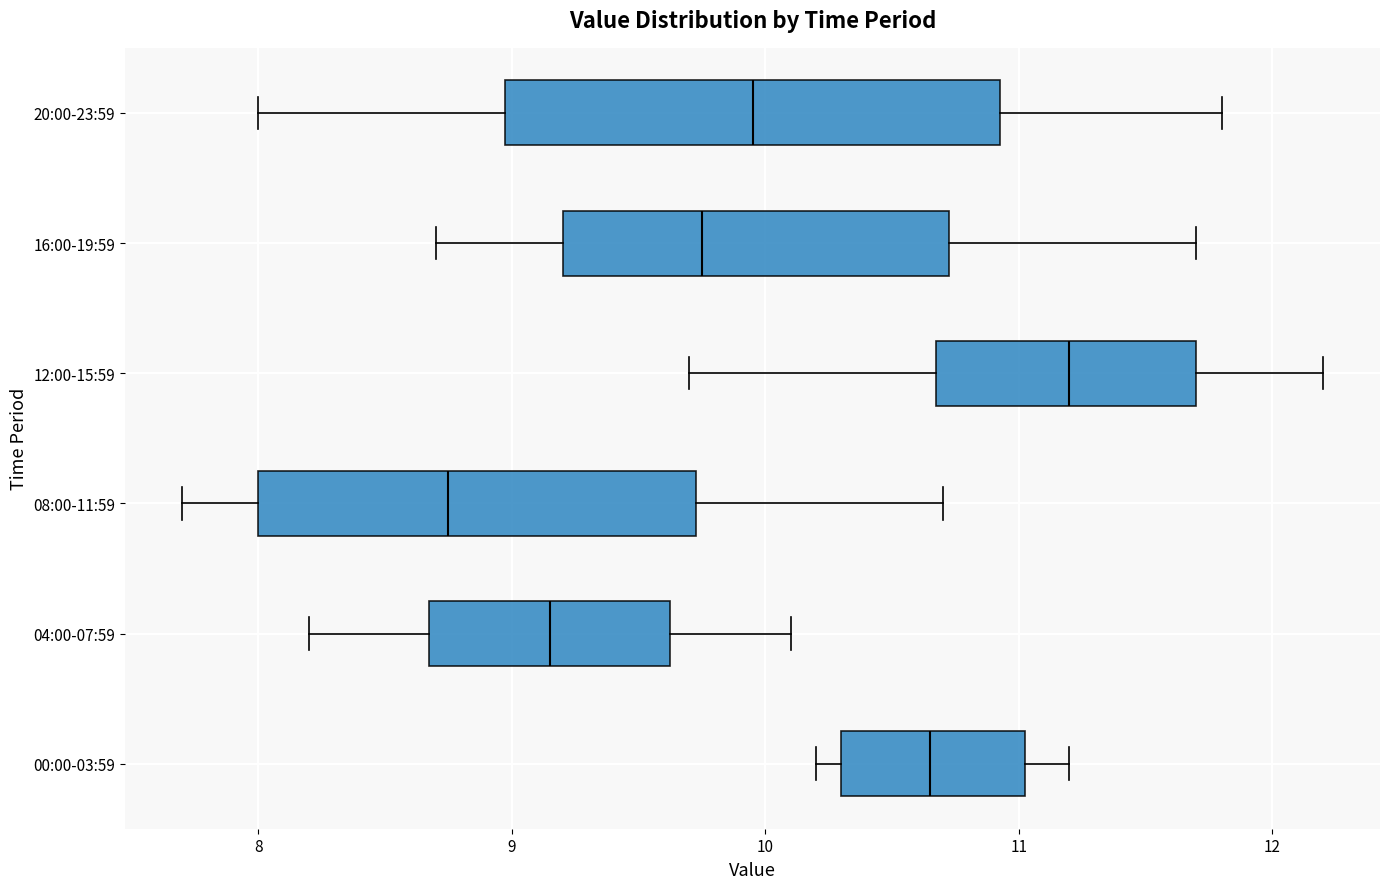

Where does the median line of the box for 00:00-03:59 sit on the x-axis? The values are not printed on the chart, so give them approximately, as read against the axis.

10.7